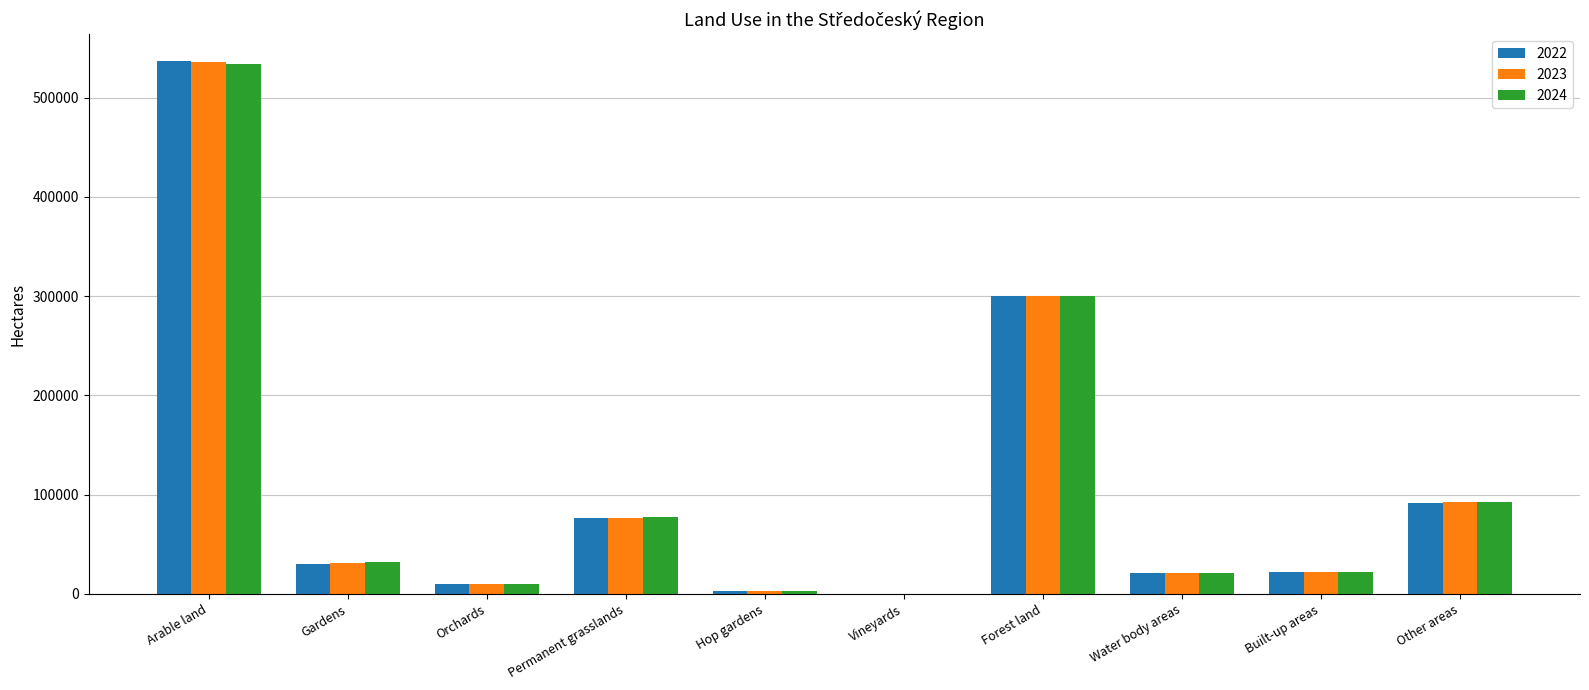

What is the total value across all series at Forest land?

900908.7